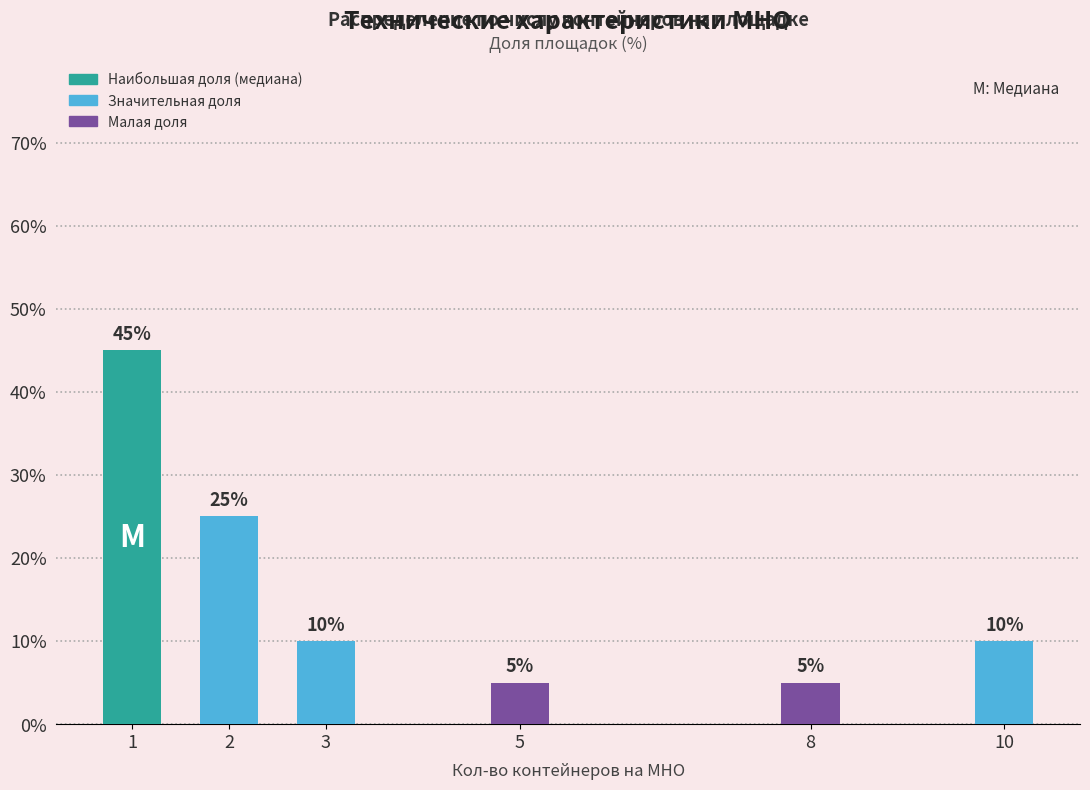

True or false: the data shows 25 at 2.

True